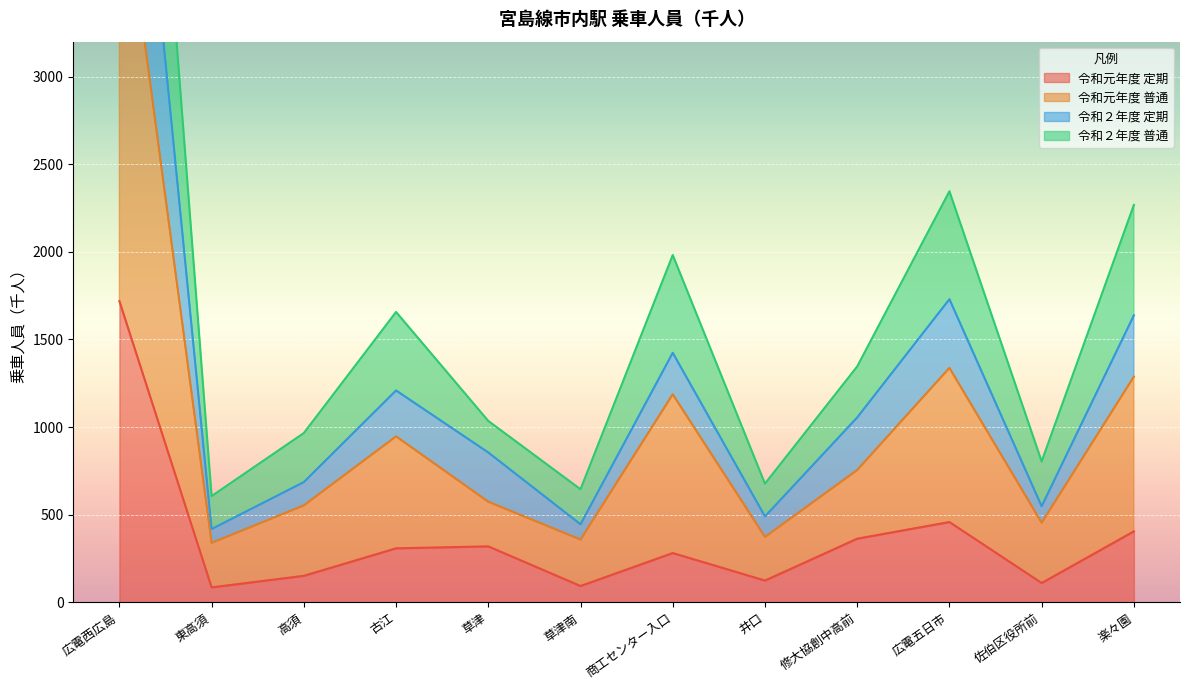

At which label is 令和元年度 定期 closest to 902?

広電五日市